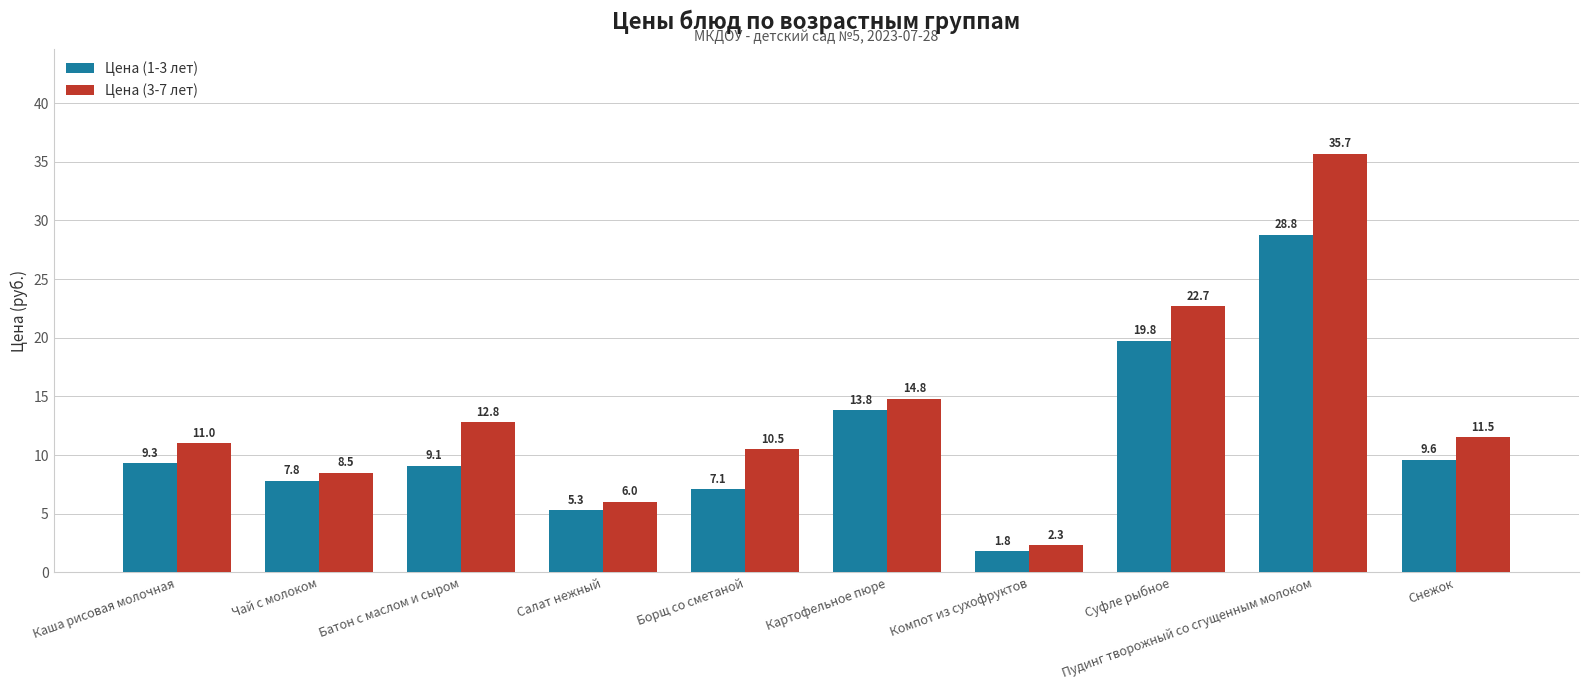

Which series changed the most between Суфле рыбное and Снежок?

Цена (3-7 лет)